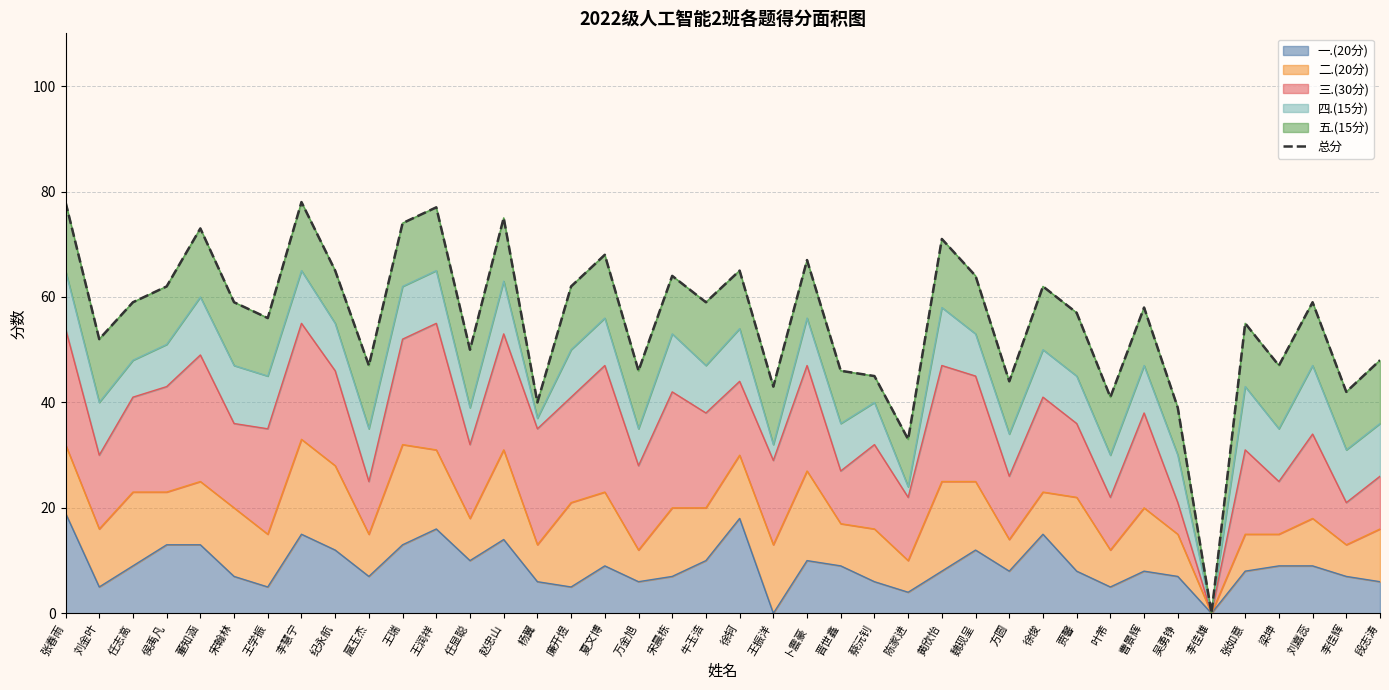

List the labels in order of value, largest first.

张春雨, 李慧宁, 王润祥, 赵忠山, 王瑞, 董知涵, 黄欣怡, 夏文博, 卜震豪, 纪永航, 徐轲, 宋晨栋, 魏现呈, 侯禹凡, 廉开煜, 徐俊, 任志高, 宋翰林, 牛玉浩, 刘嘉蕊, 曹景辉, 贾馨, 王学振, 张如意, 刘金叶, 任显聪, 段志涛, 扈玉杰, 梁坤, 万金旭, 晋世鑫, 蔡沅钊, 方圆, 王振洋, 李佳辉, 叶芾, 杨翼, 吴勇铮, 陈家进, 李佳雄